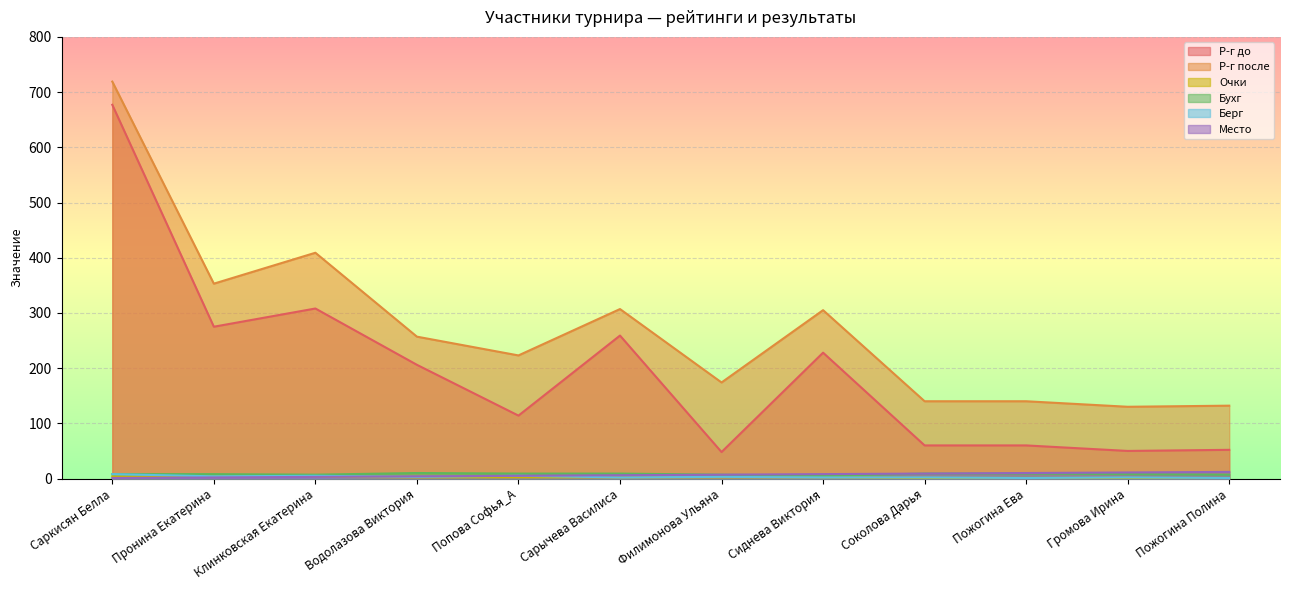

True or false: Бухг has more than 0 points higher than both neighbors.

True